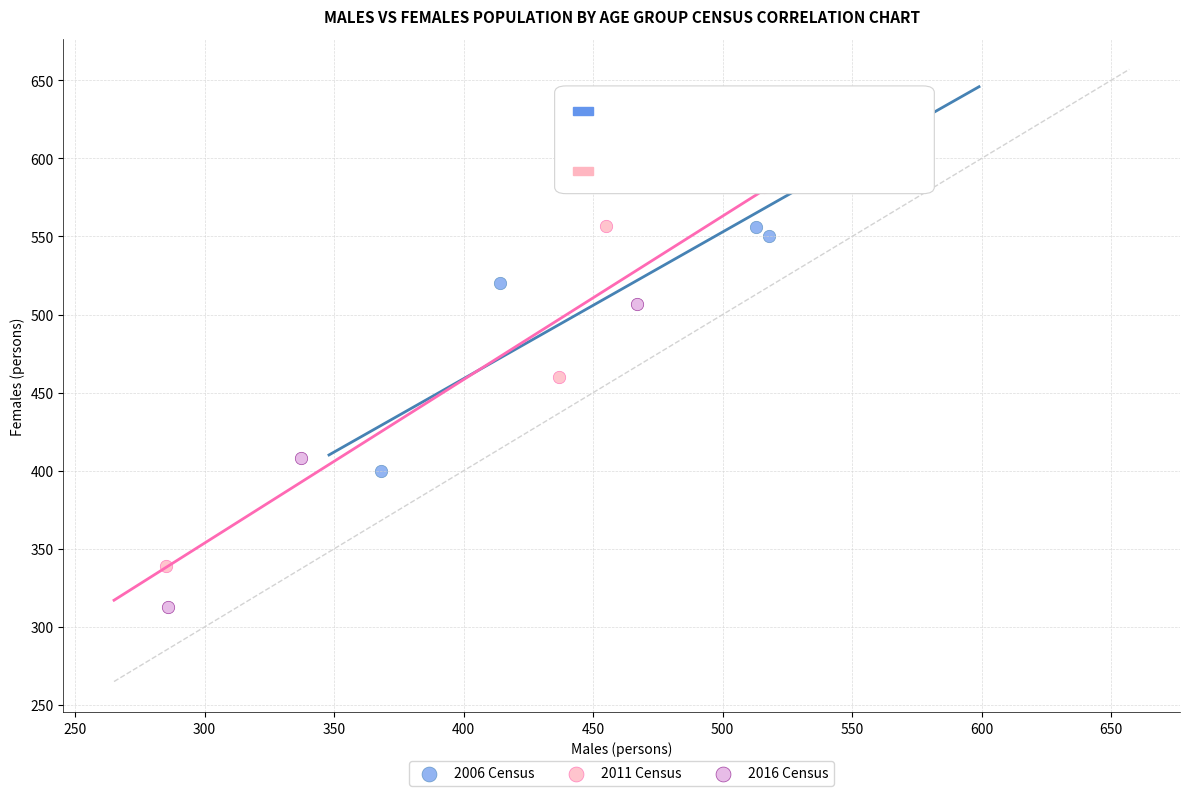

Which series reaches the minimum Y coordinate?

2016 Census